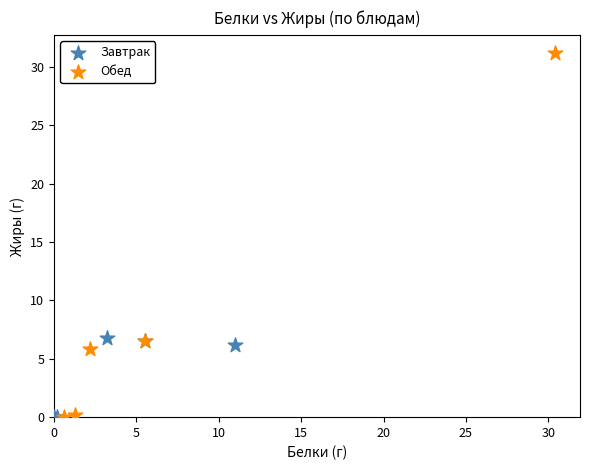

Which series contains the highest Y value?

Обед